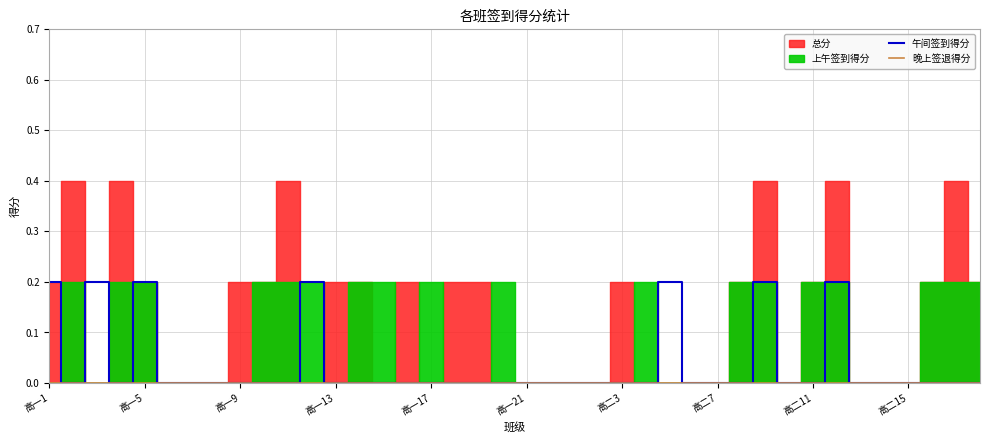

The 午间签到得分 series shows 0.2 at 高一1. True or false?

True